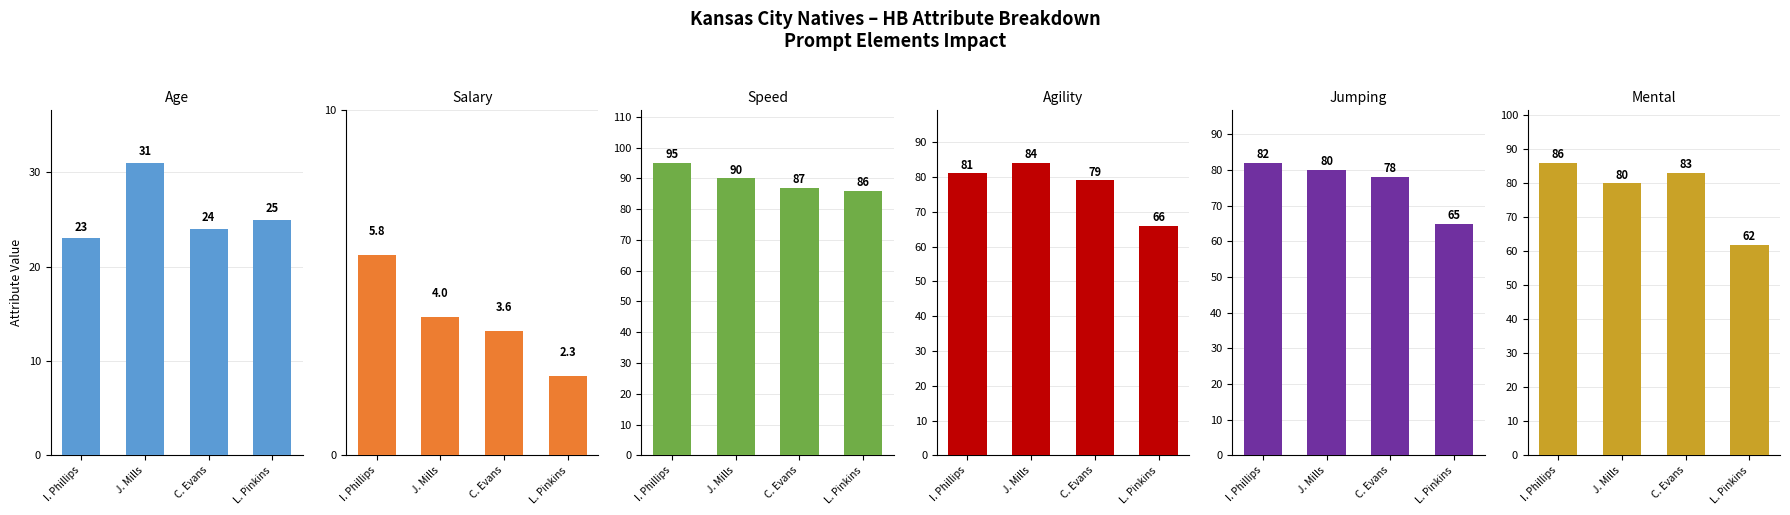

What is the sum of all jumping values?

305.0